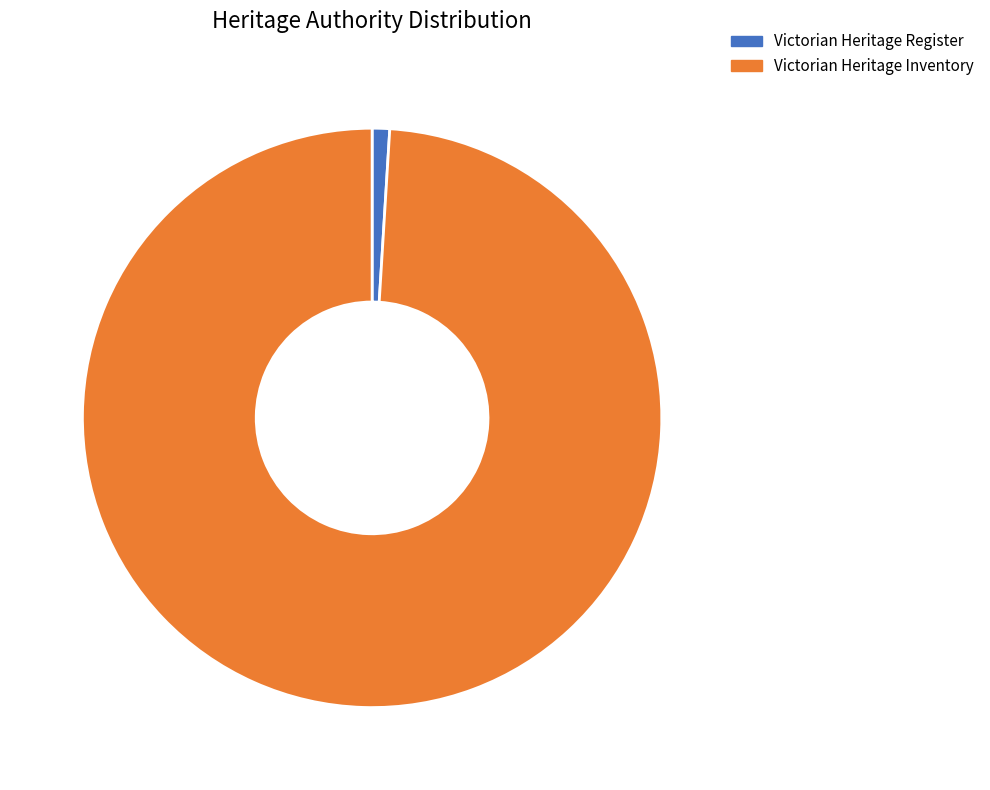

Combined, do Victorian Heritage Register and Victorian Heritage Inventory account for over 50%?

Yes